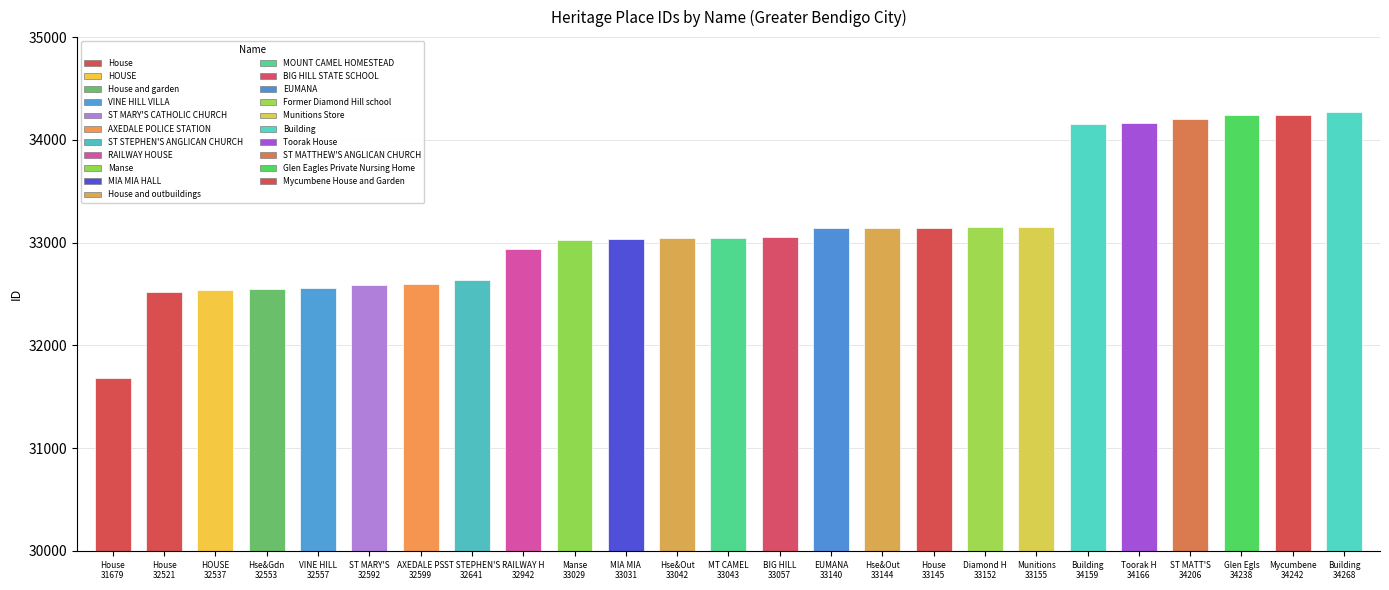

What is the average value?

33154